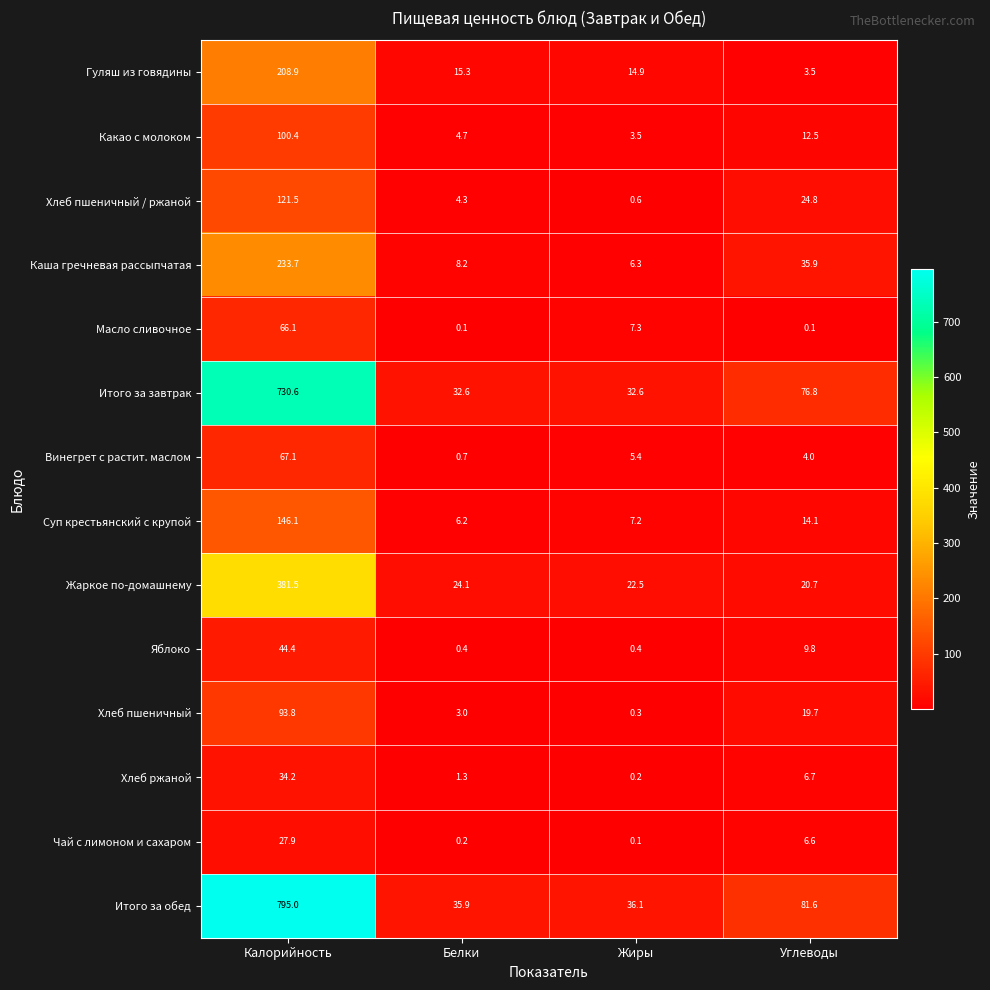

The Итого за обед series shows 795.0 at Калорийность. True or false?

True